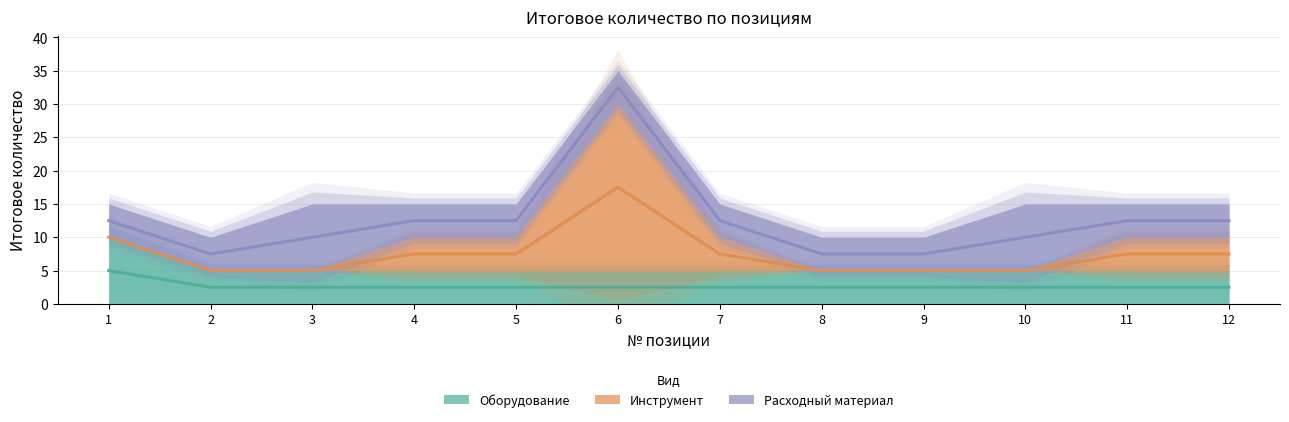

What is the value of the Оборудование point at the 10th from the left?

2.5